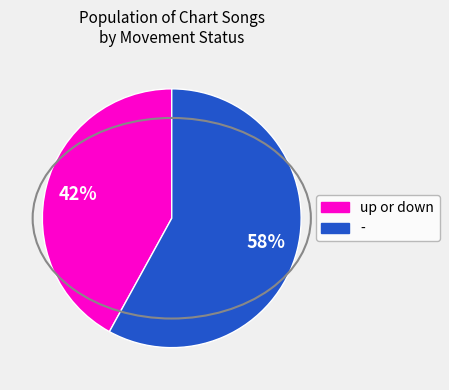

What is the ratio of the value at - to the value at up or down?

1.4